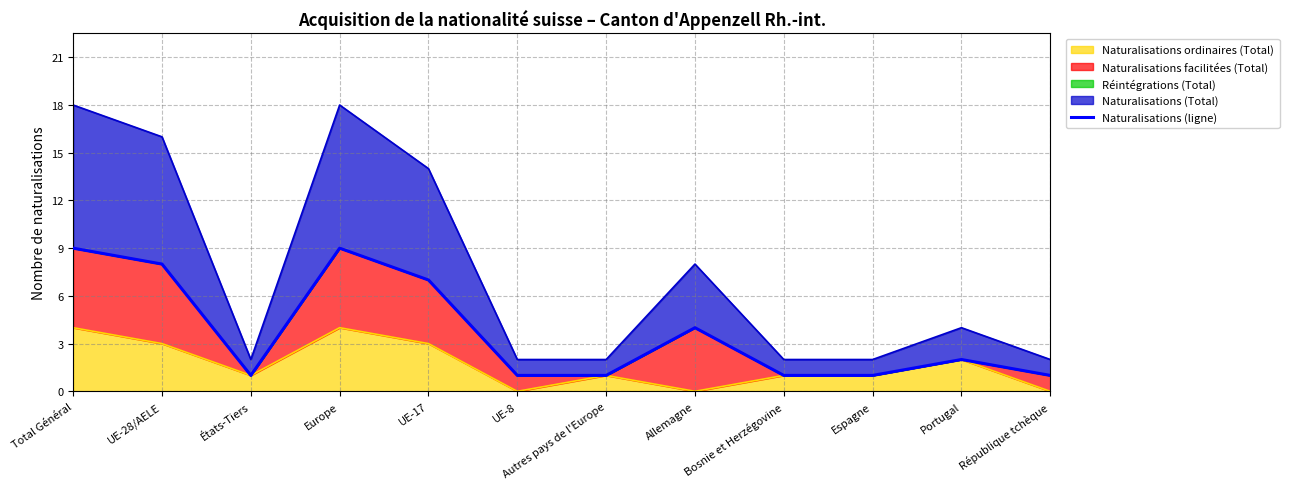

How many lines are shown in the chart?

1